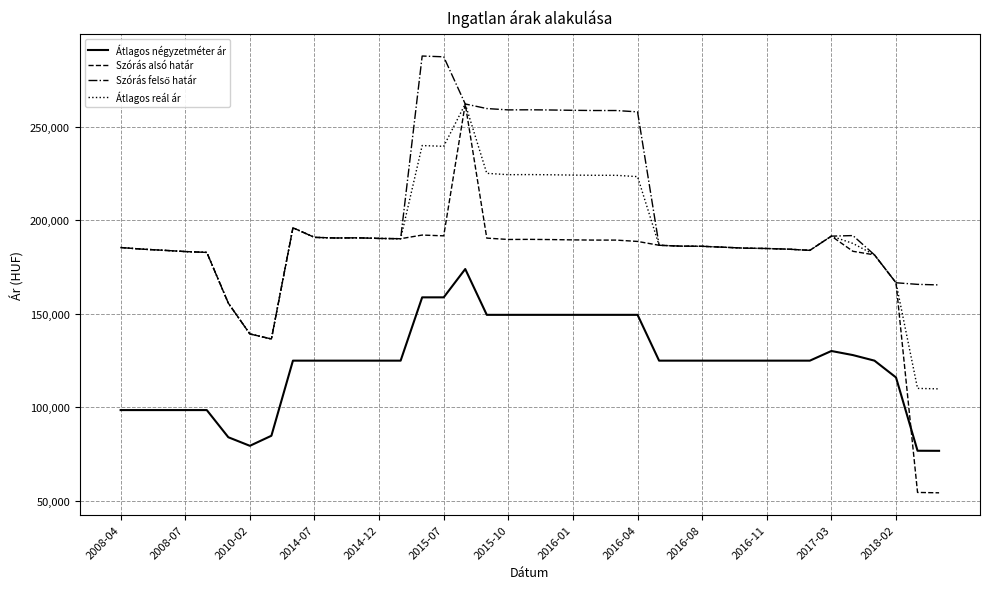

Which series has the largest range (max minus min)?

Szórás alsó határ